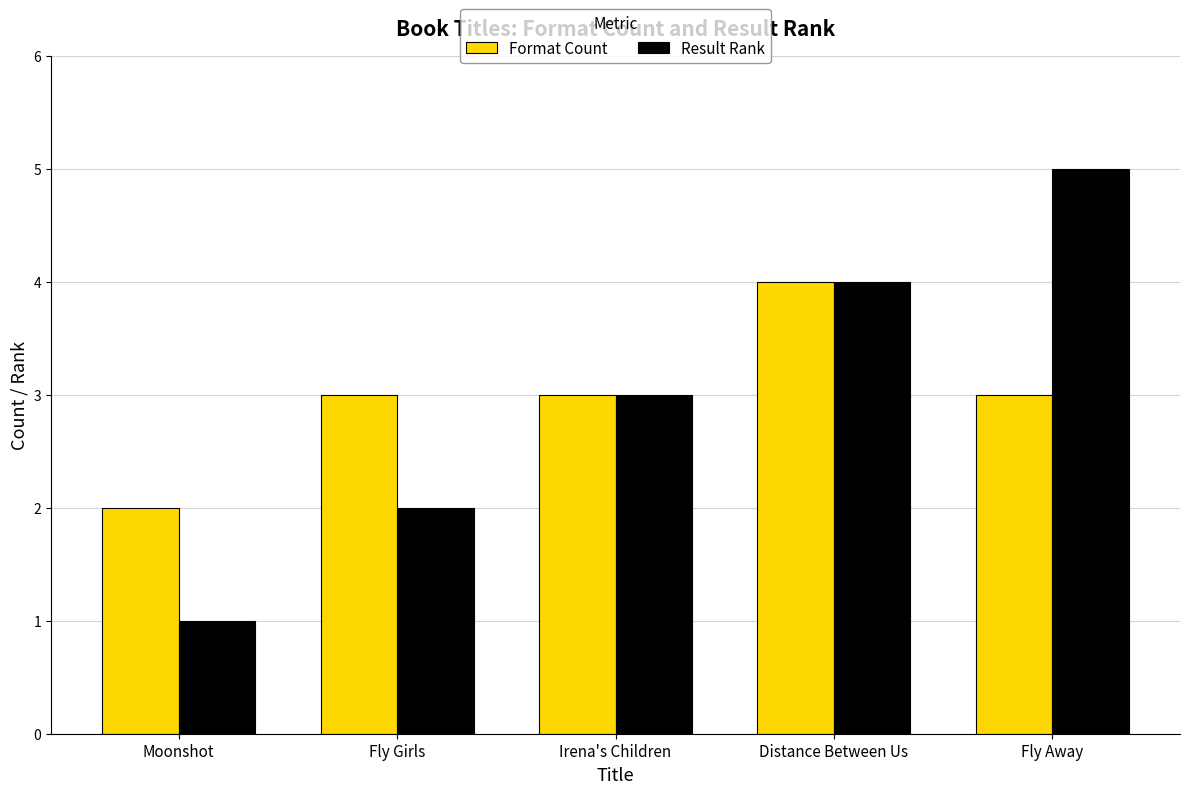

How many Format Count values are between 3 and 4?

4